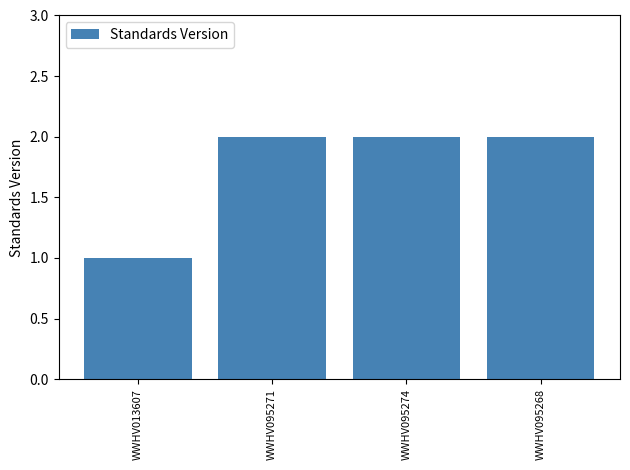

What is the change in value from WWHV013607 to WWHV095271?

+1